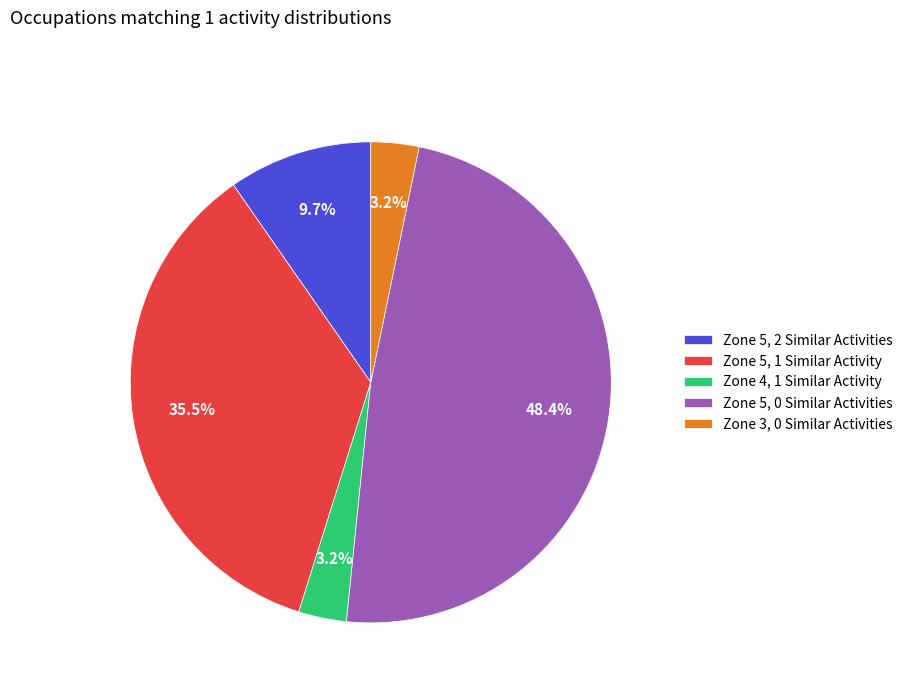

Between Zone 5, 0 Similar Activities and Zone 4, 1 Similar Activity, which is larger?

Zone 5, 0 Similar Activities